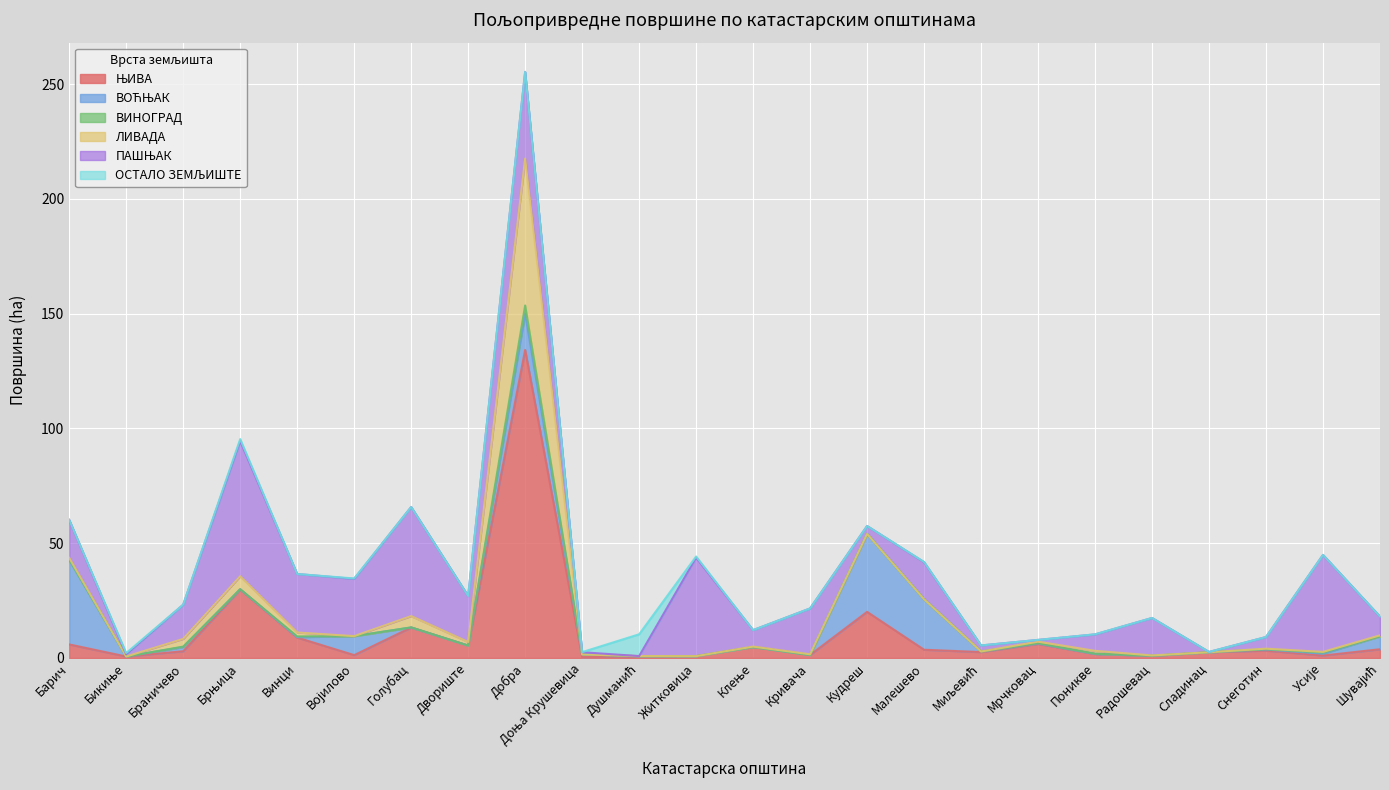

Between Барич and Двориште, which is larger?

Барич